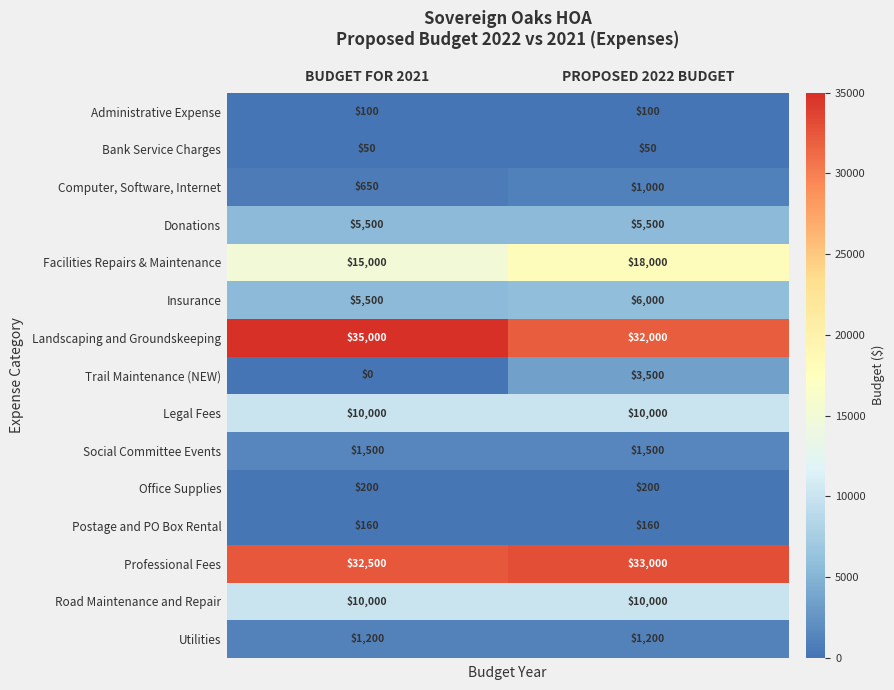

Which category has the highest value across all series?

BUDGET FOR 2021